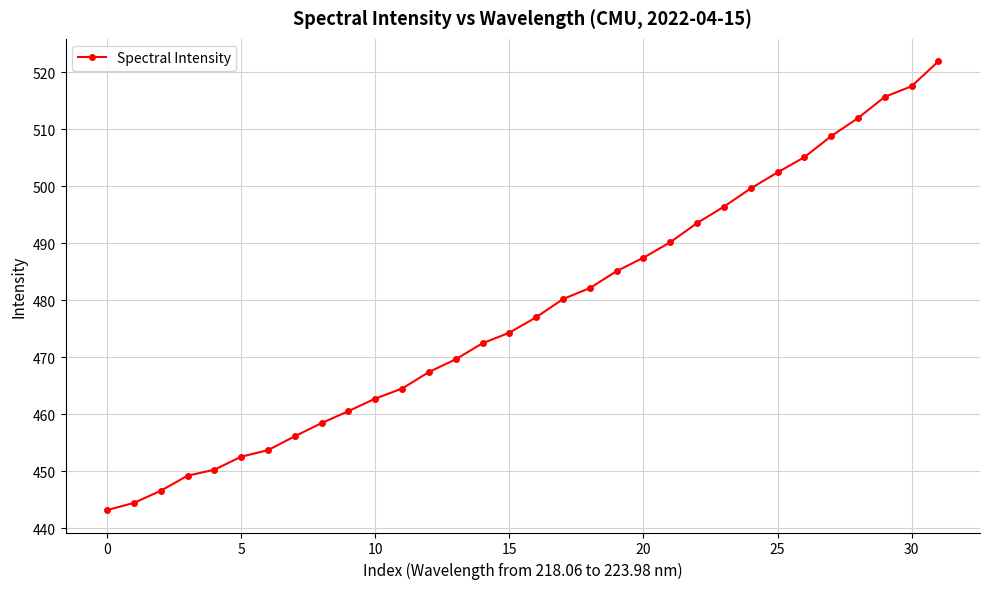

What is the minimum value shown in the chart?

443.2